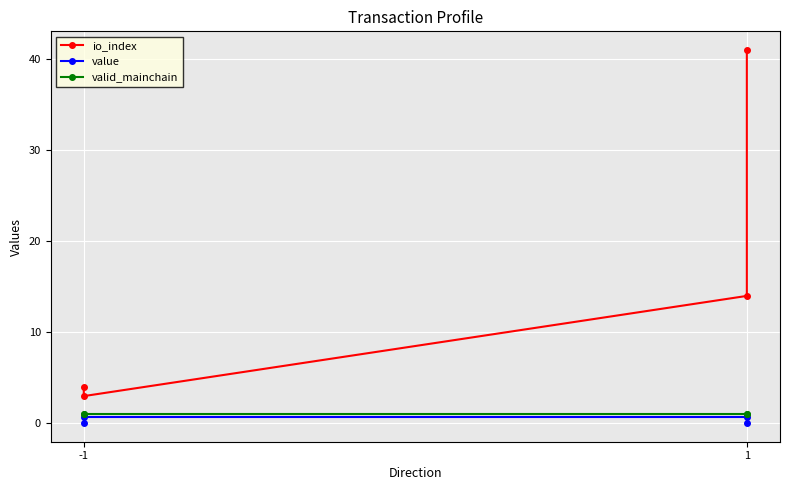

True or false: valid_mainchain and io_index cross at least once.

False